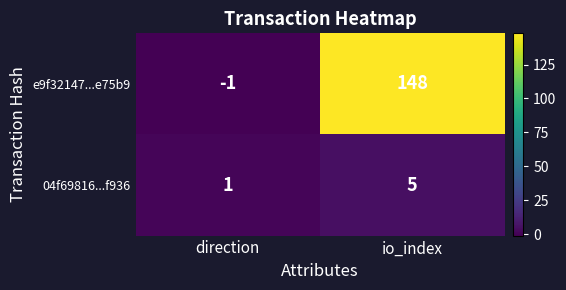

At which label is 04f69816...f936 closest to 3?

direction